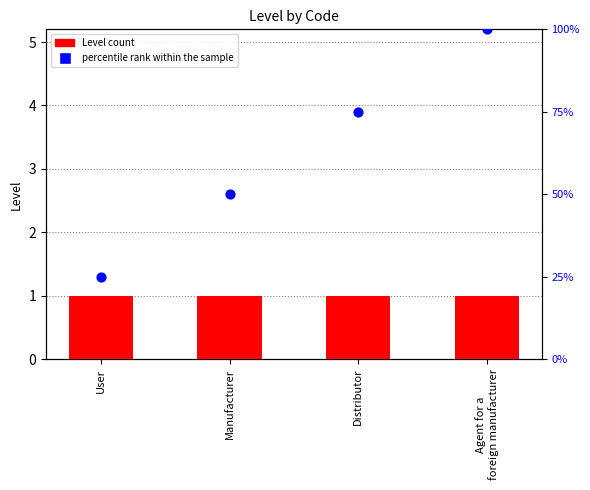

Which series has the widest spread of Y values?

percentile rank within the sample